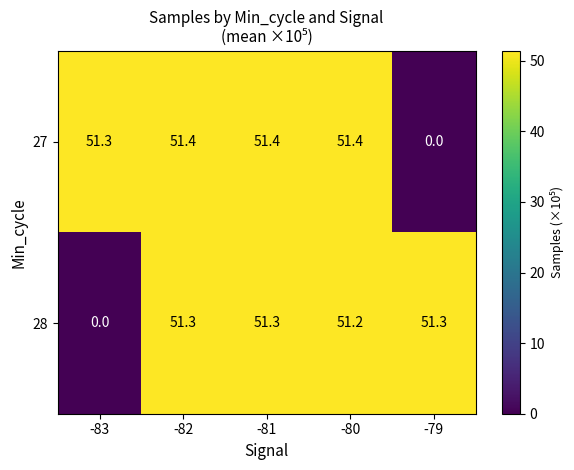

At how many categories does at least one series exceed 48?

5